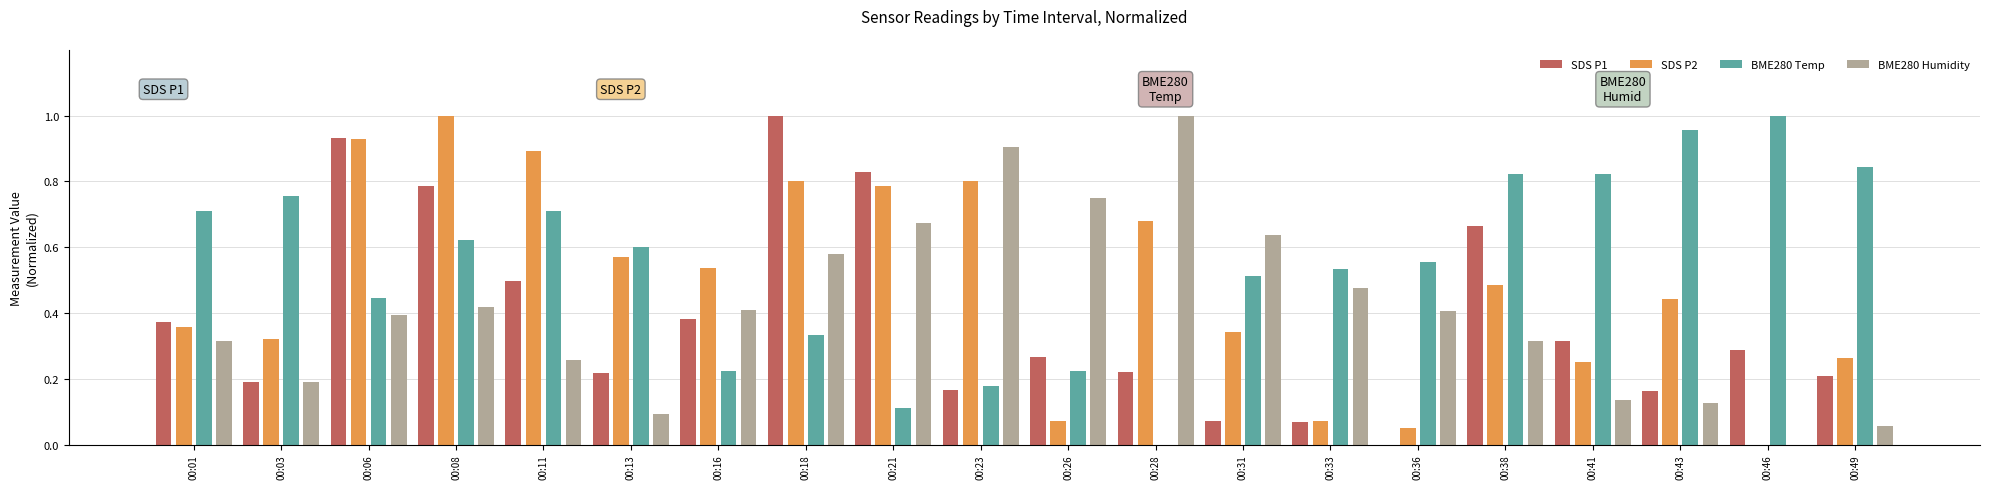

Is the value of SDS P2 at 00:43 greater than the value of SDS P1 at 00:49?

Yes